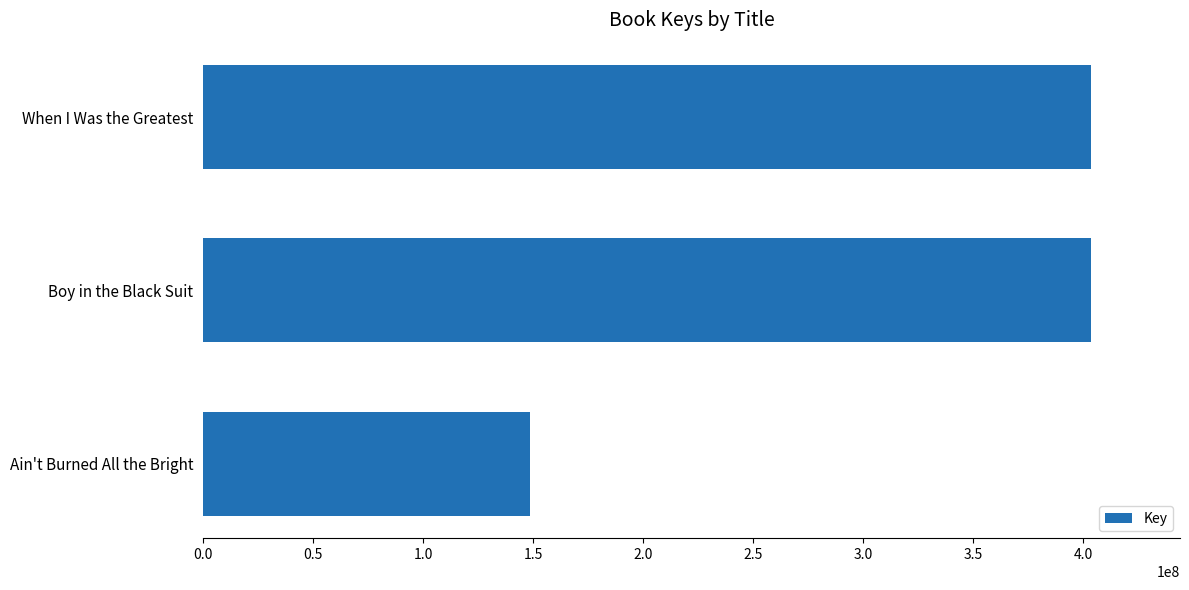

What is the sum of all values?

955724592